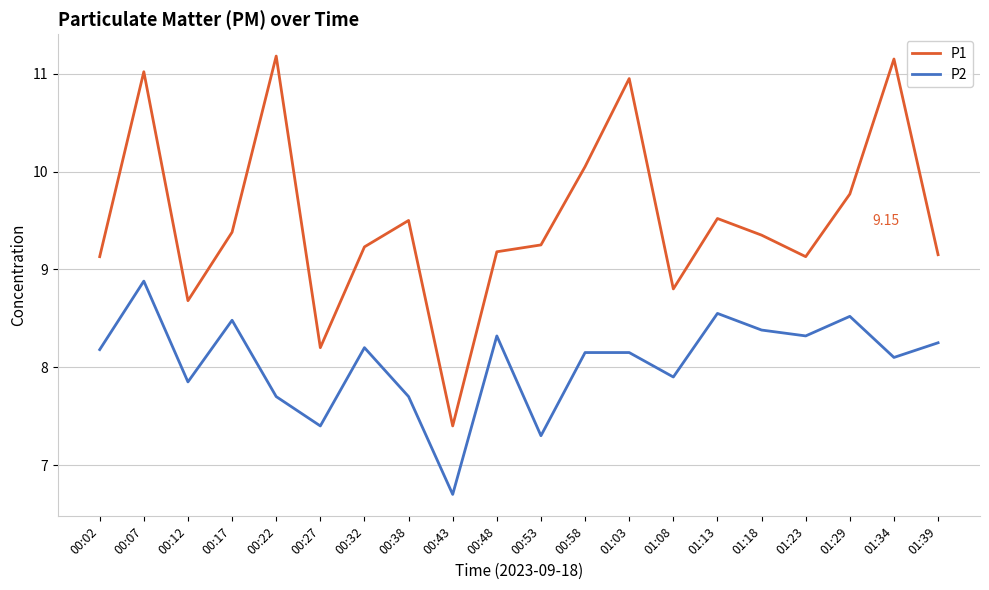

Does the chart display data point markers on the line(s)?

No